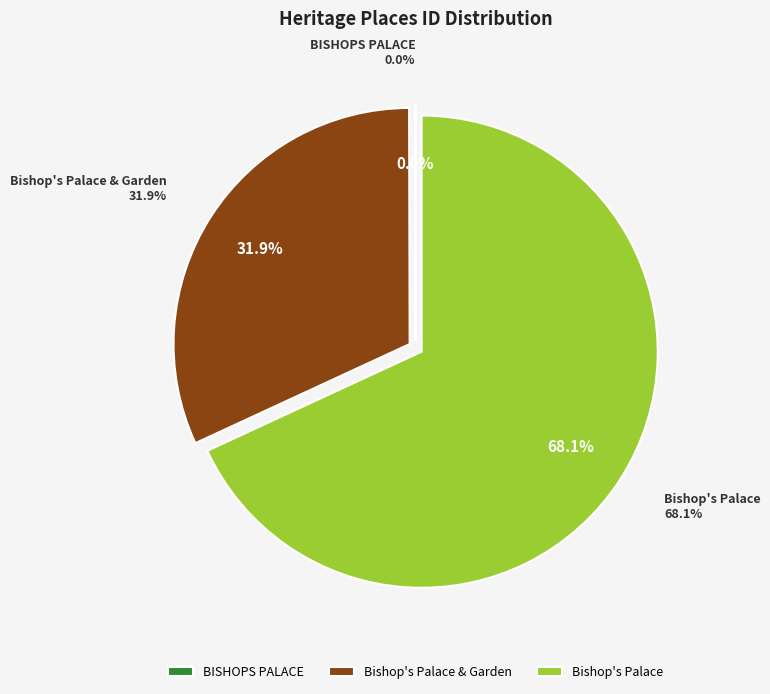

The Bishop's Palace slice represents 68% of the pie. True or false?

True